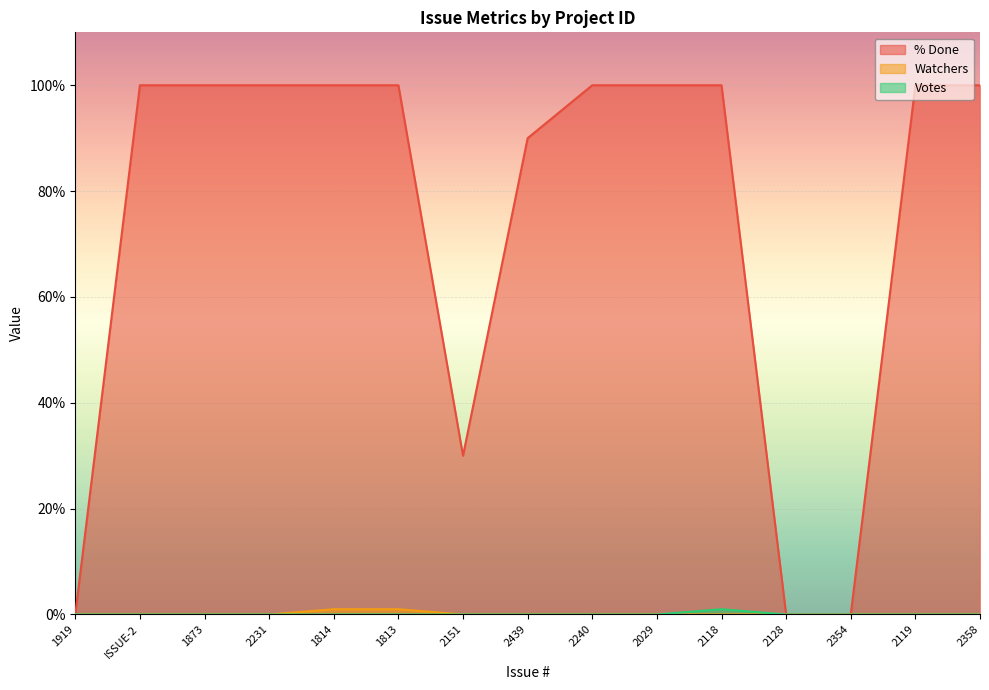

True or false: % Done has more than 2 points higher than both neighbors.

False